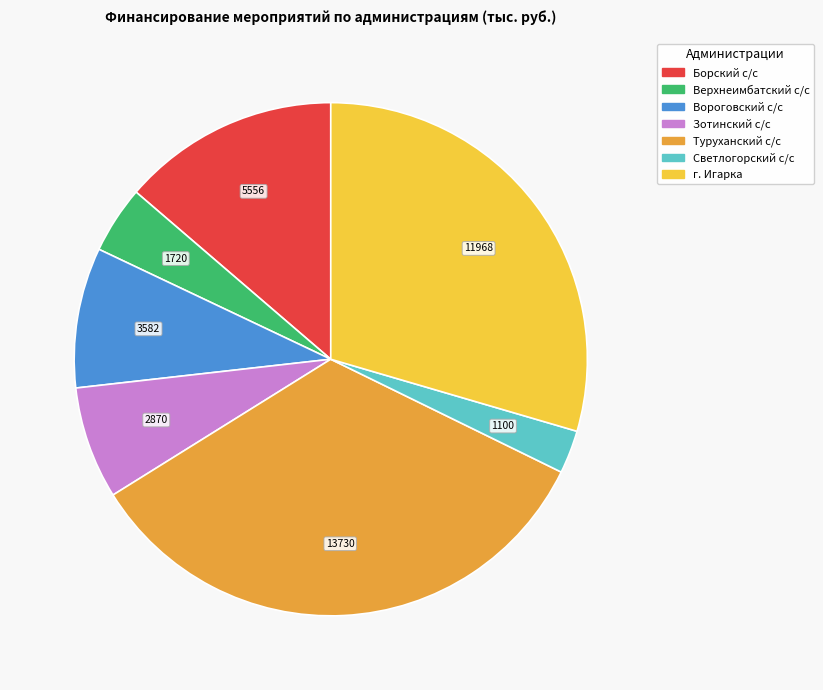

Is there any slice that represents more than half of the pie?

No